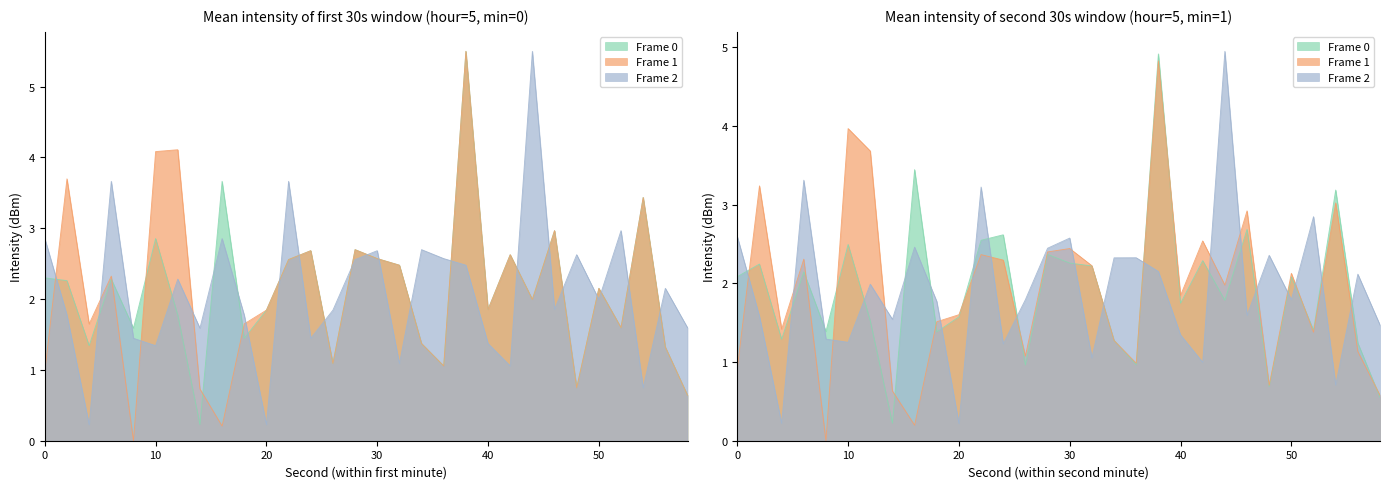

After their last crossing, which series has the higher values: Frame 1 or Frame 0?

Frame 1